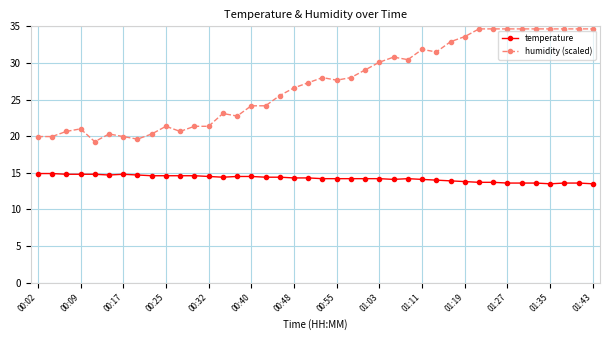

List the series in order of their overall mean, lowest first.

temperature, humidity (scaled)